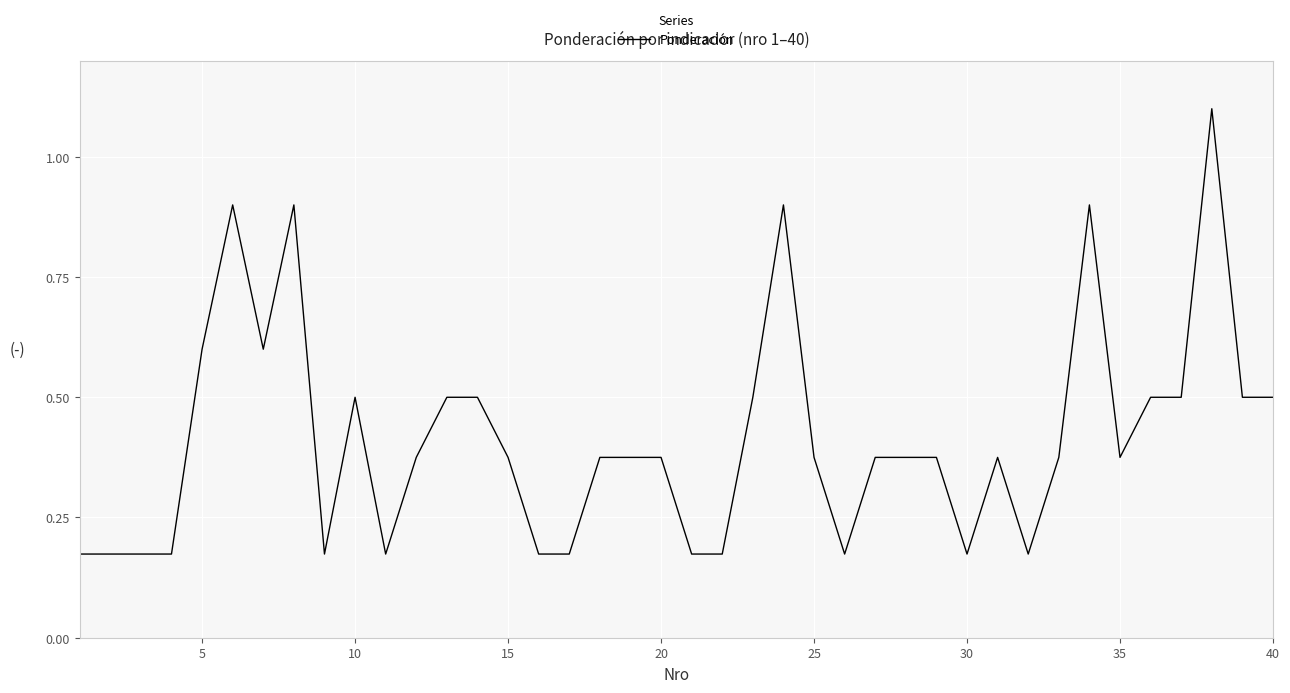

What is the maximum value shown in the chart?

1.1